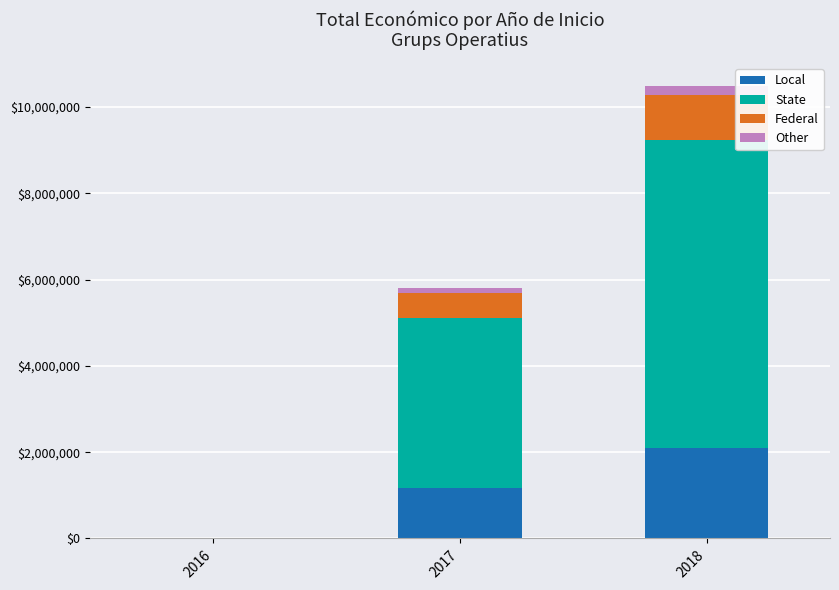

At which category is the sum across all series the highest?

2018